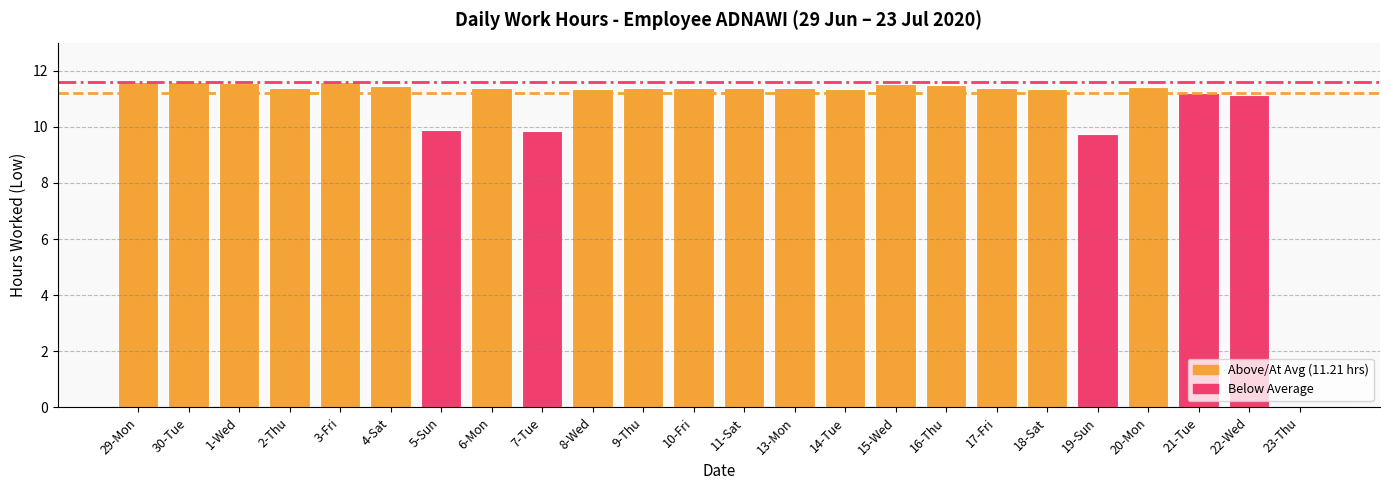

Approximately how many times larger is the value at 6-Mon compared to 19-Sun?

1.2